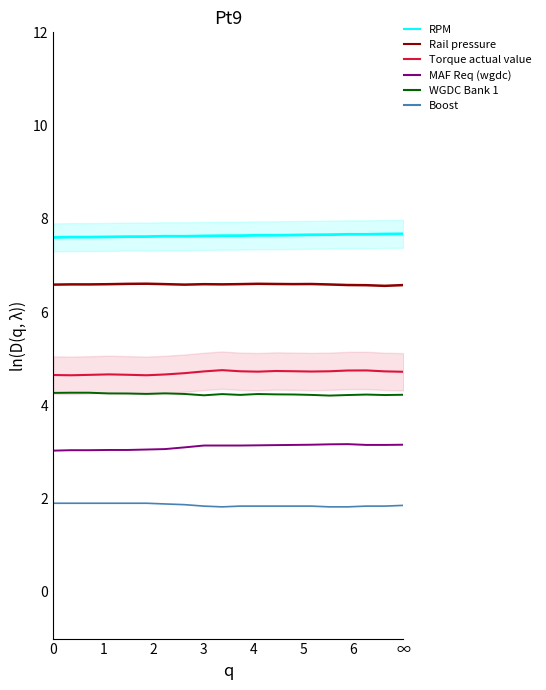

What is the sum of all Torque actual value (Nm) values?

94.1